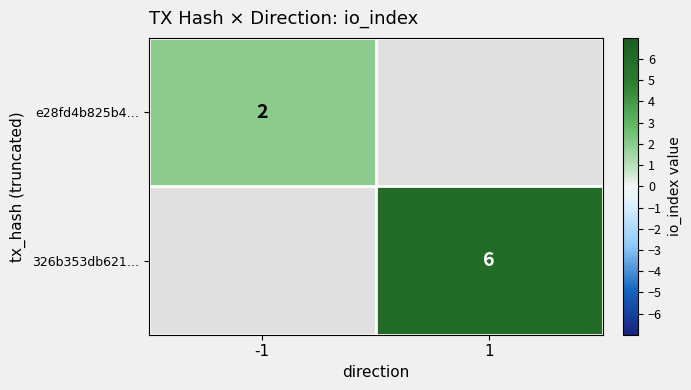

The value of e28fd4b825b4… at -1 is 2. True or false?

True